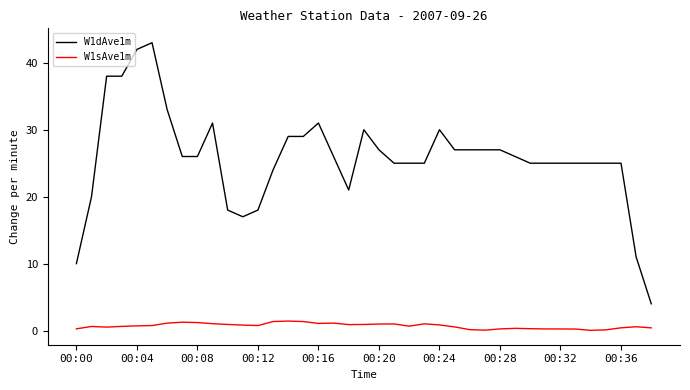

True or false: W1dAve1m and W1sAve1m intersect in this chart.

False